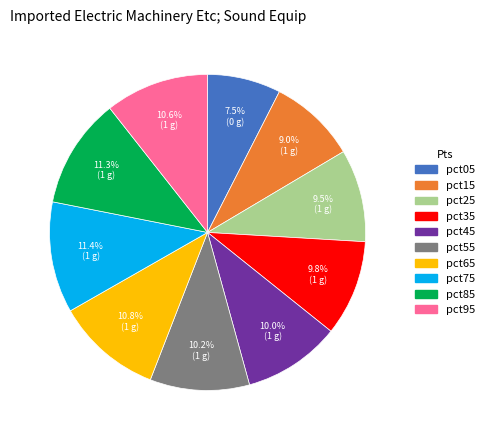

Between pct45 and pct75, which is larger?

pct75